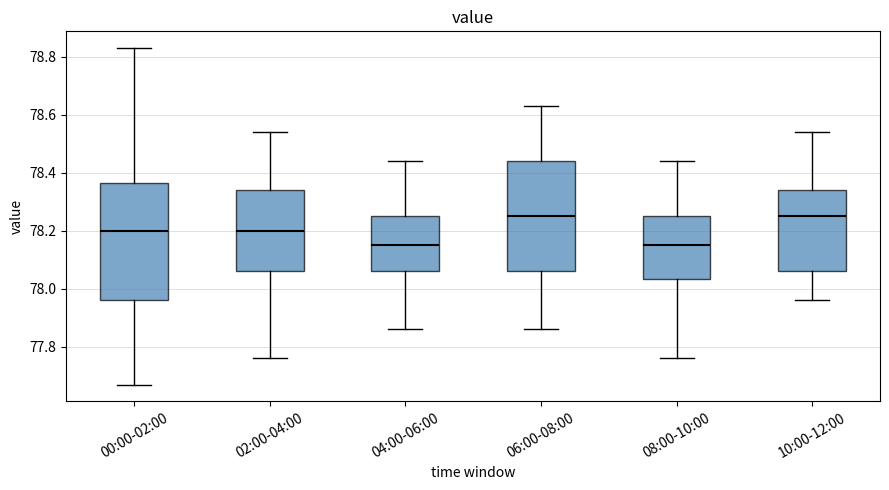

Which box is the tallest, from its lower edge to its upper edge?

00:00-02:00